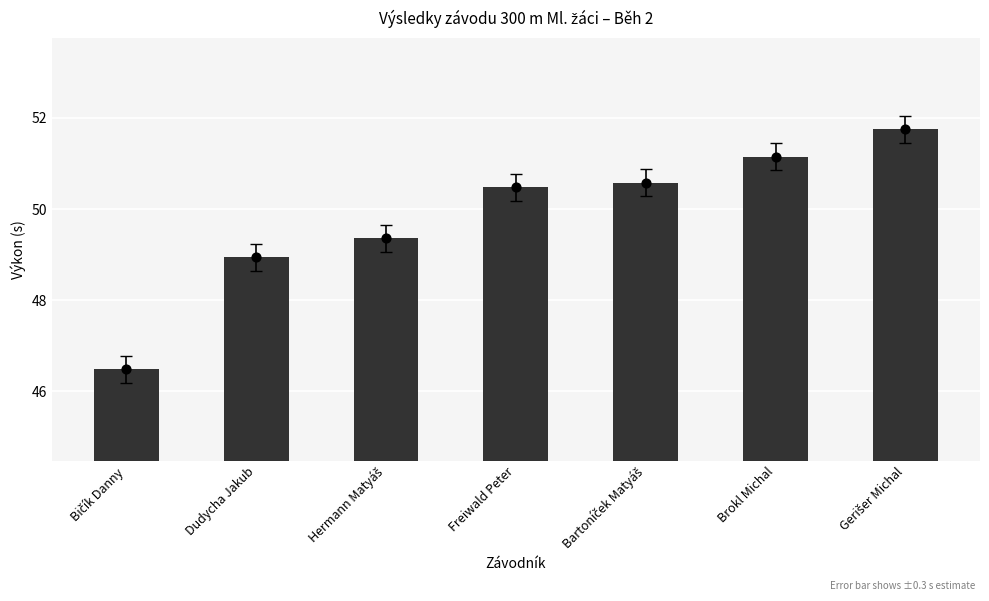

What is the change in value from Bičík Danny to Bartoníček Matyáš?

+4.1